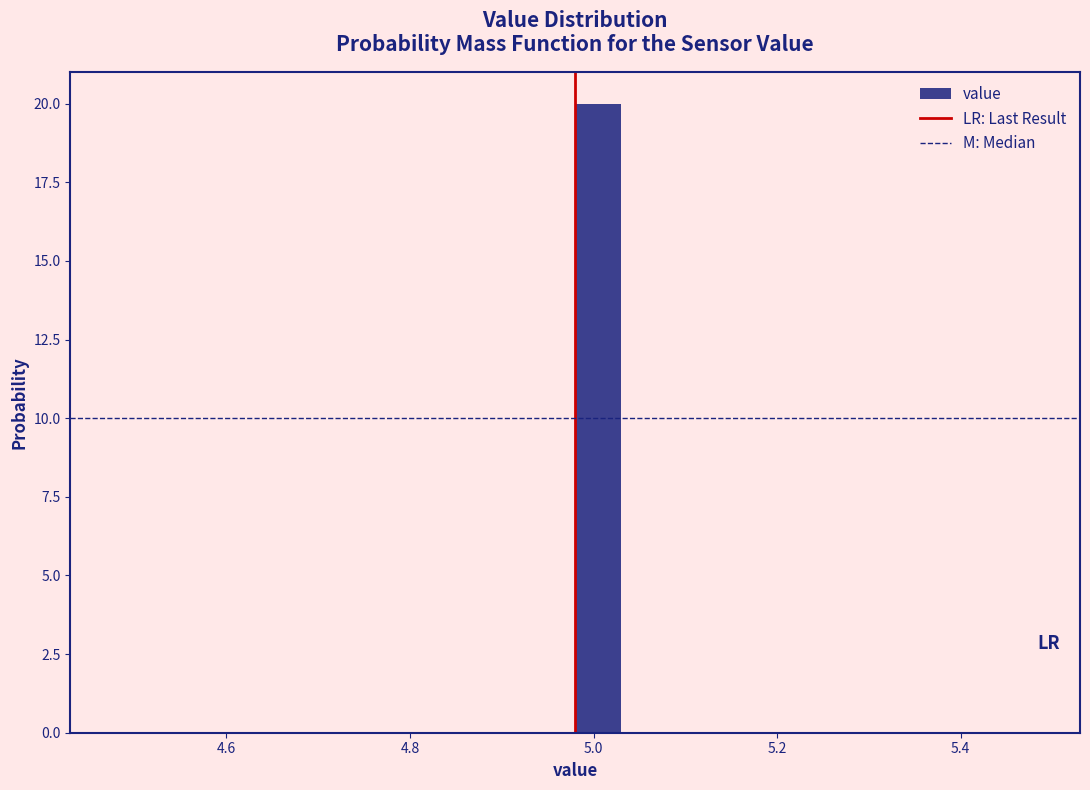

Around what value on the x-axis is the tallest bar? Give the approximate position of its centre, as read against the axis.

5.00